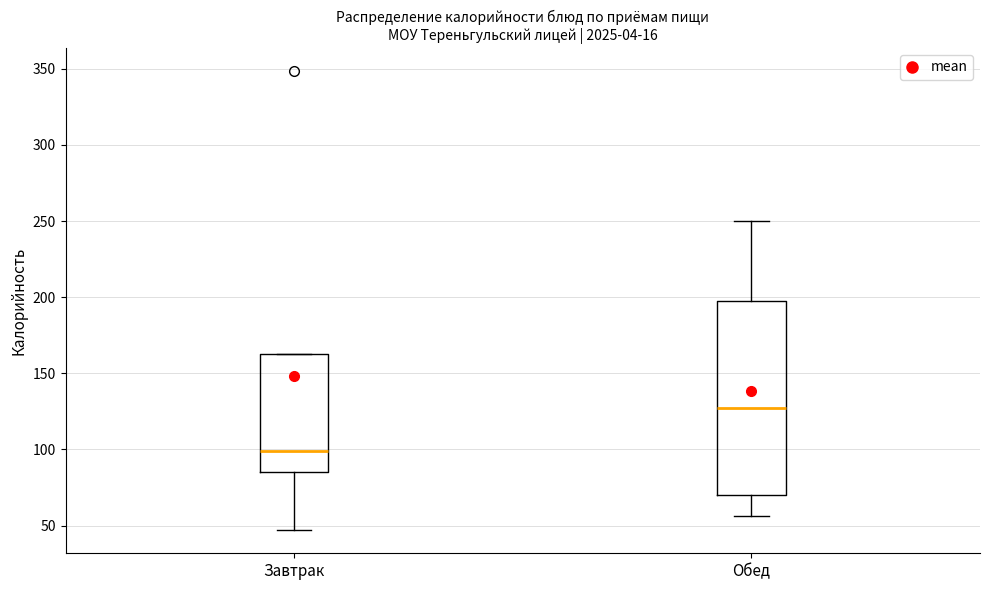

Which box is the tallest, from its lower edge to its upper edge?

Обед